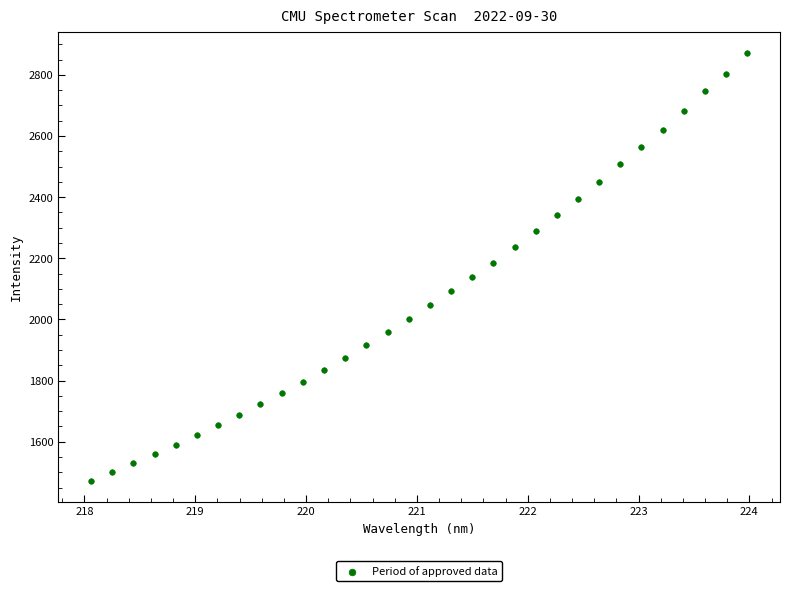

What is the range of X values (max minus min)?

5.9